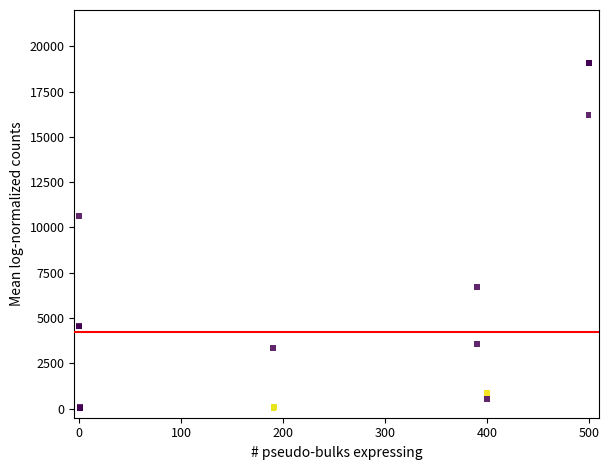

What Y value in the scatter plot is closest to 9546?

10636.6